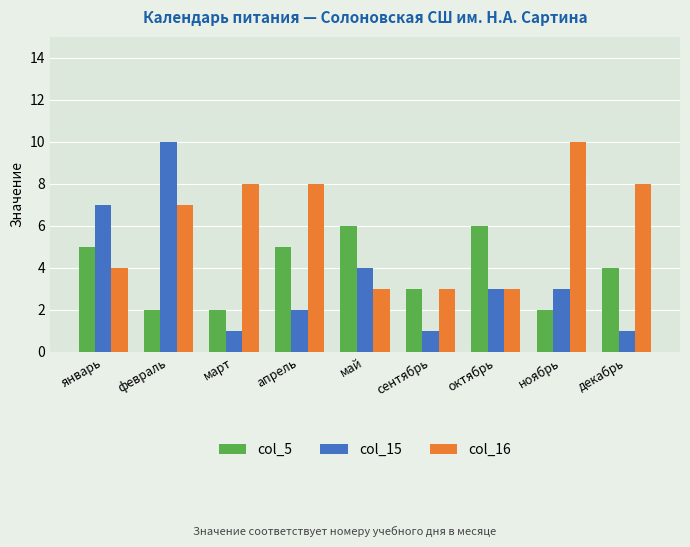

What is the approximate value of col_5 at январь?

5